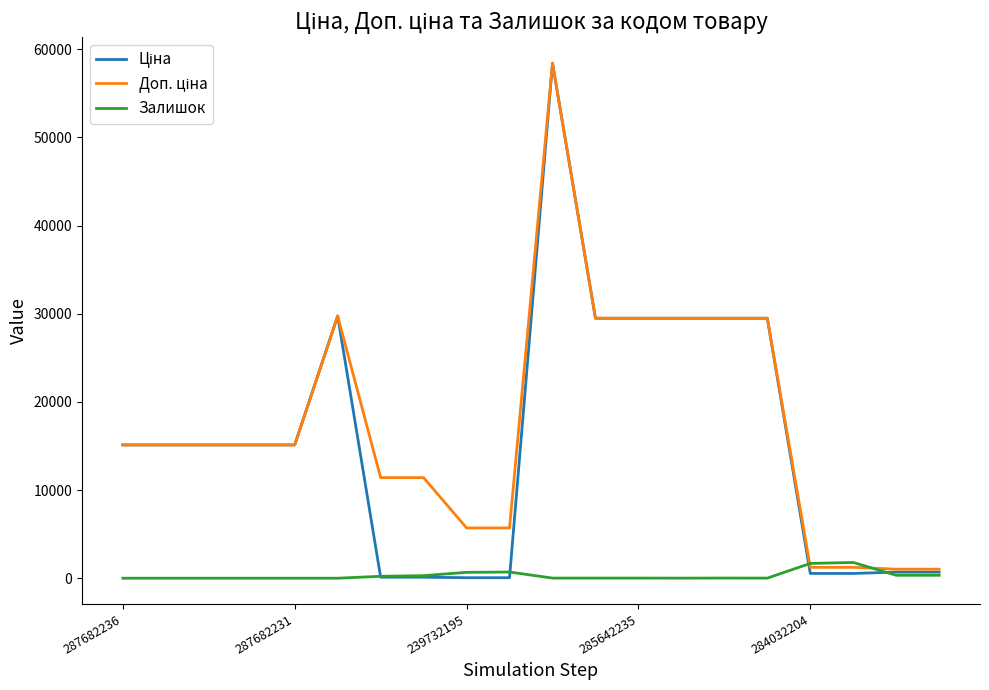

What is the greatest value displayed?

58426.5